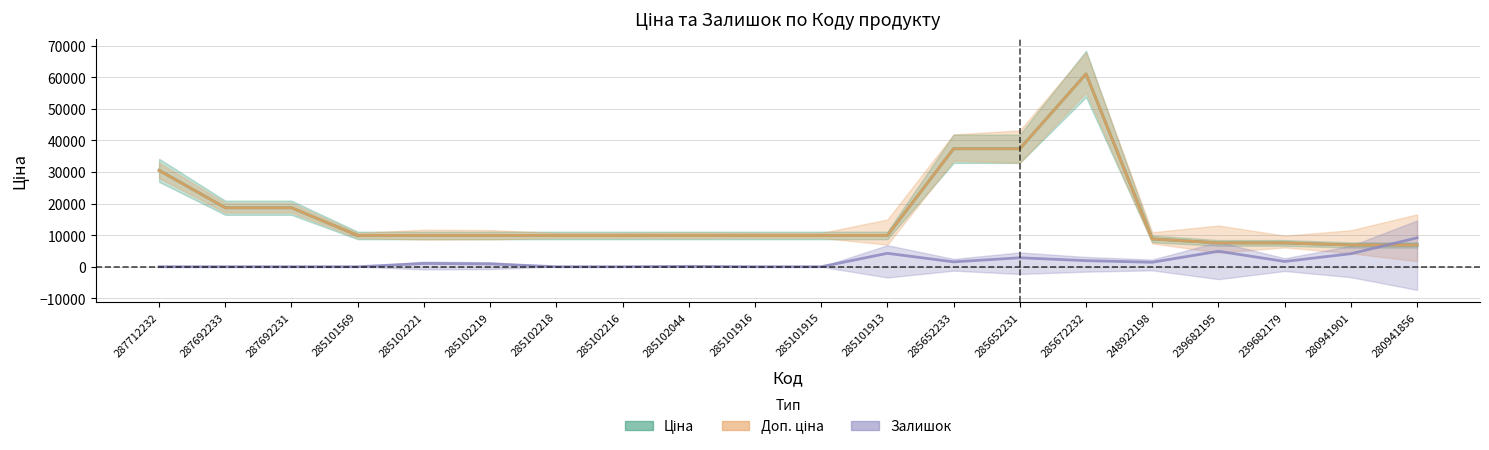

What is the sum of the Залишок values at 285652231 and 287692231?

2836.4